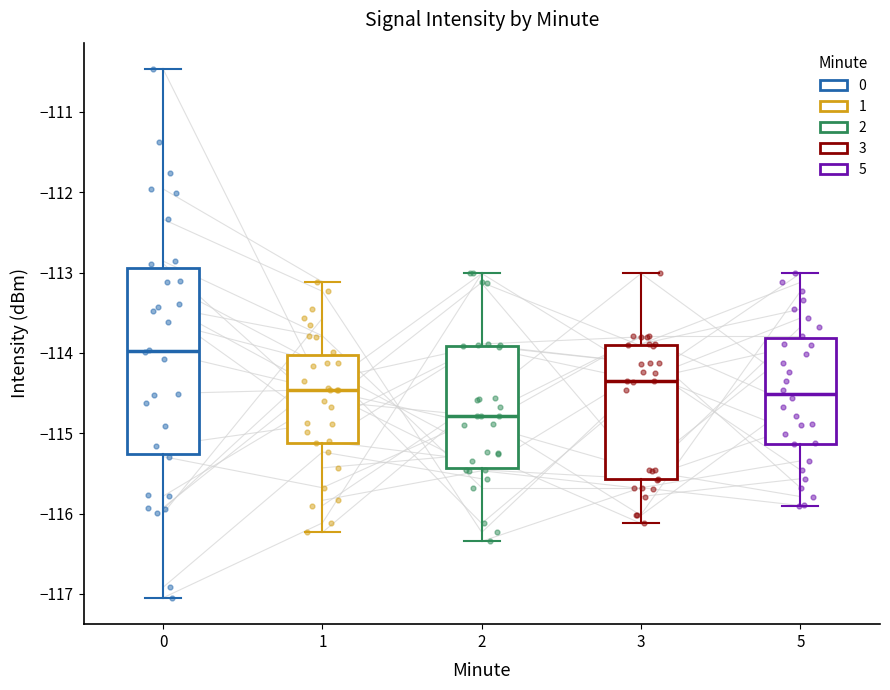

Reading left to right, transcribe this box plot: for each box, give where its median line is, the range the box spans, and where its two whiskers end, as read against the y-axis. The values are not printed on the chart, so give them approximately, as read against the axis.

0: median -114.0, box -115.3 to -112.9, whiskers -117.0 to -110.5
1: median -114.5, box -115.1 to -114.0, whiskers -116.2 to -113.1
2: median -114.8, box -115.4 to -113.9, whiskers -116.3 to -113.0
3: median -114.3, box -115.6 to -113.9, whiskers -116.1 to -113.0
5: median -114.5, box -115.1 to -113.8, whiskers -115.9 to -113.0